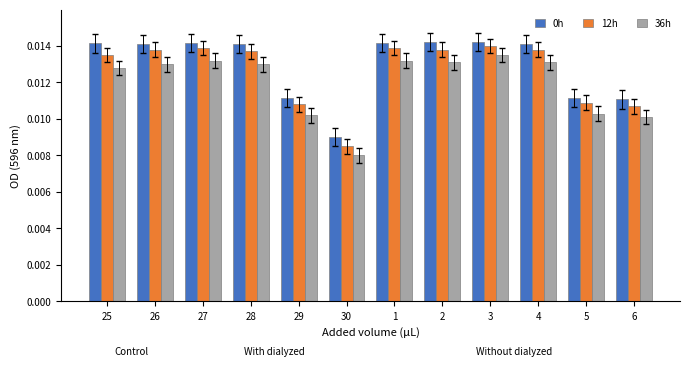

Count the 36h values in the range 0 to 1.

12